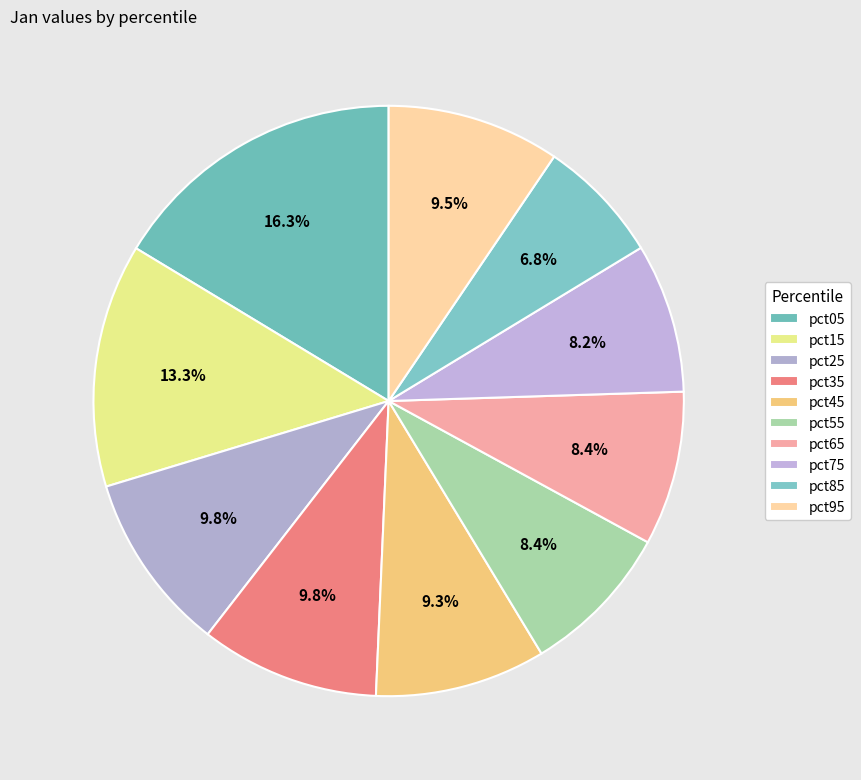

The pct05 slice represents 16% of the pie. True or false?

True